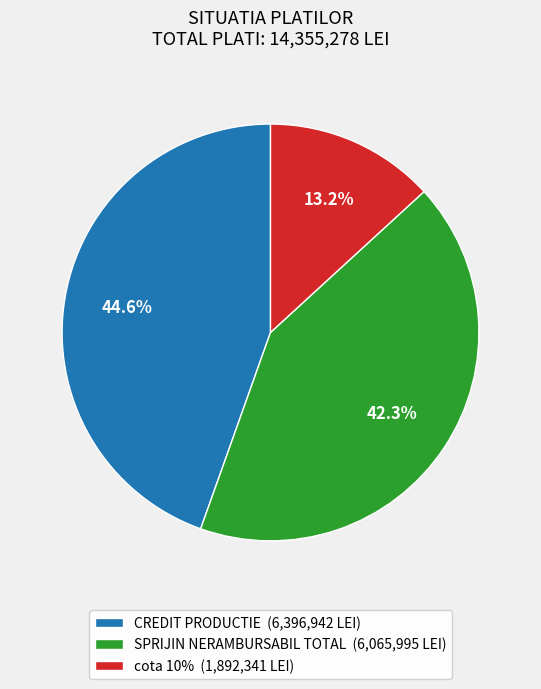

What percentage do cota 10% and SPRIJIN NERAMBURSABIL TOTAL together represent?

55.4%